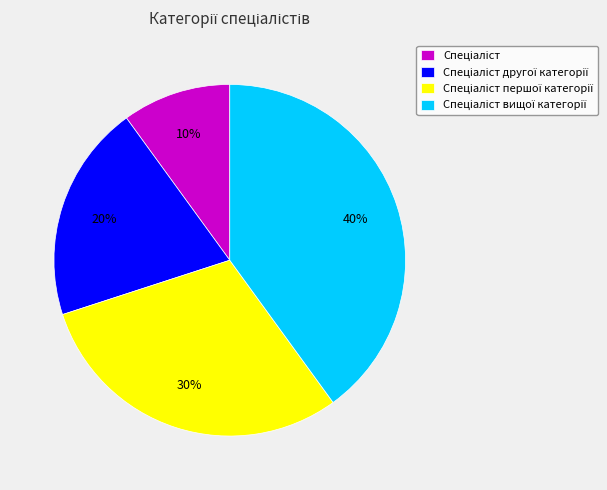

Does any single category account for the majority?

No